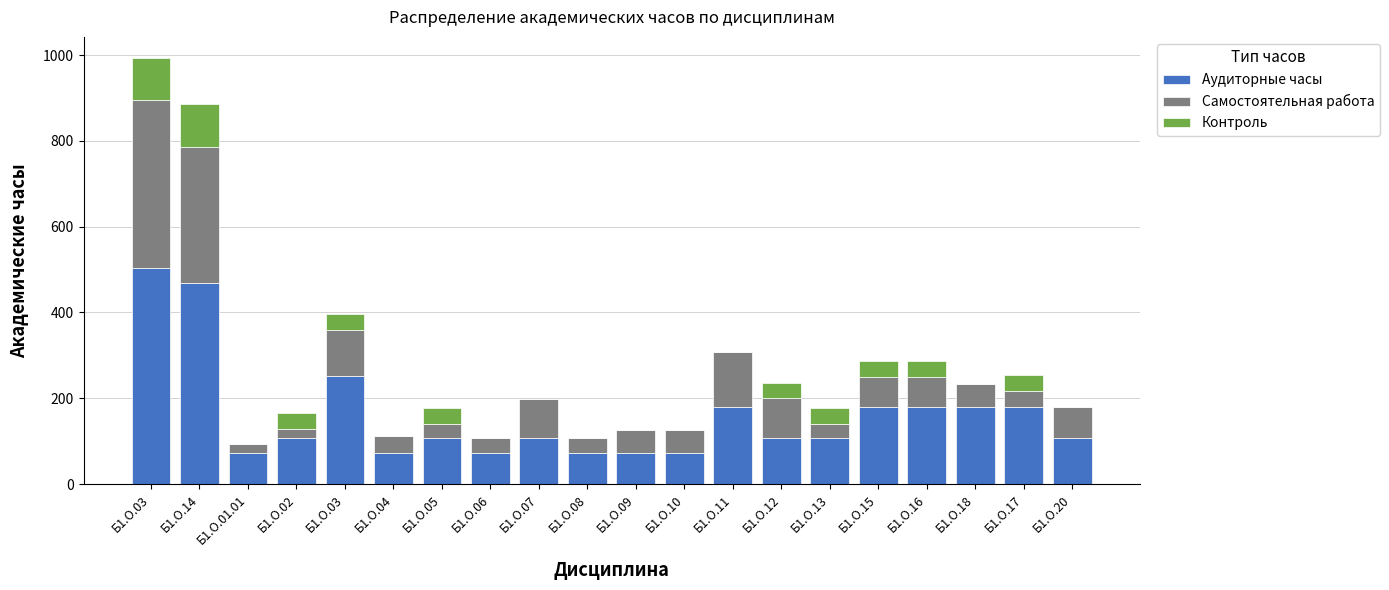

True or false: Самостоятельная работа has a value of 15 at Б1.О.15.

False